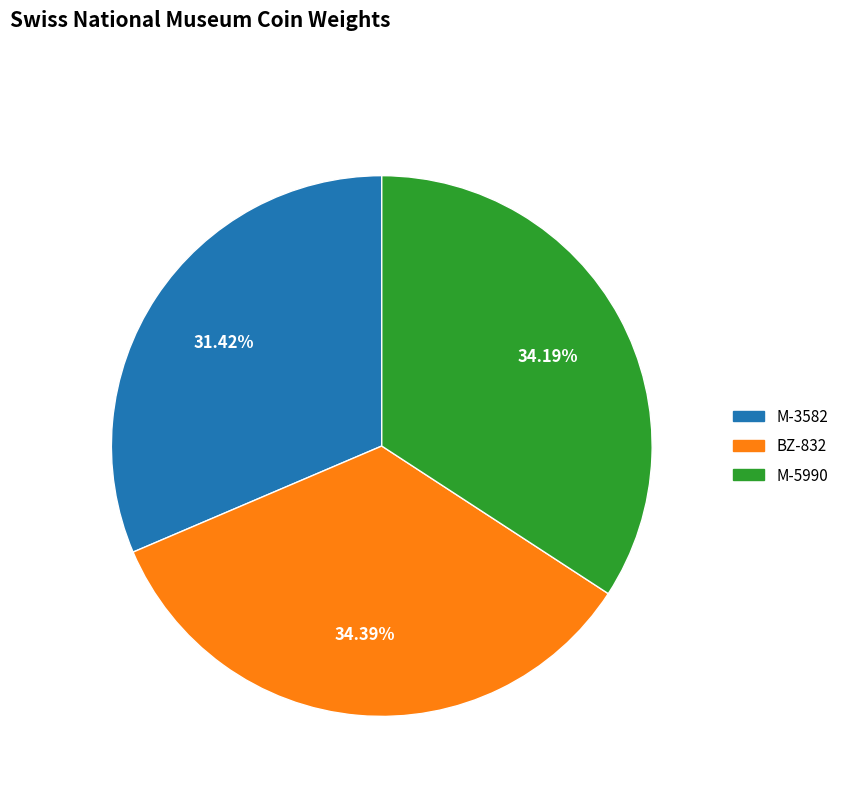

Does any single category account for the majority?

No